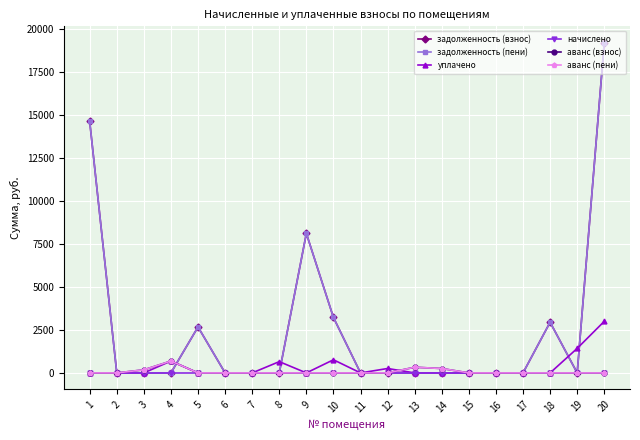

The value of аванс (взнос) at 1 is 0.0. True or false?

True